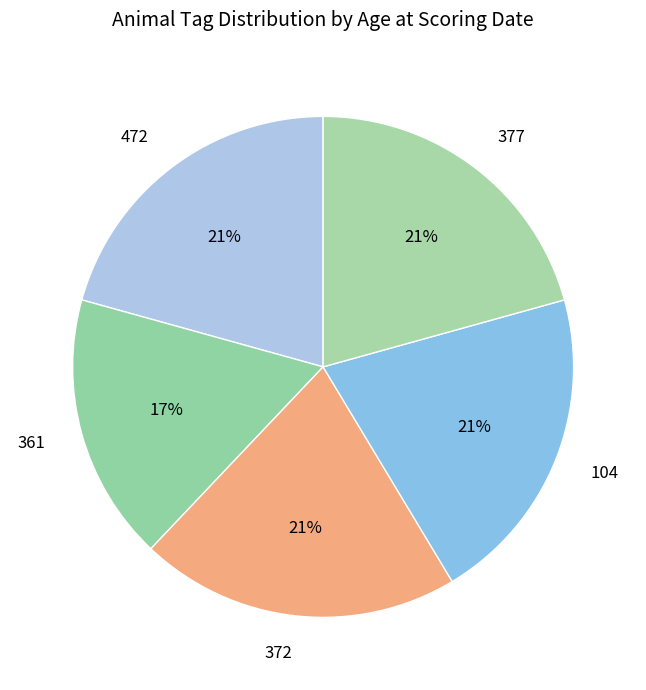

Approximately how many times larger is the value at 472 compared to 377?

1.0